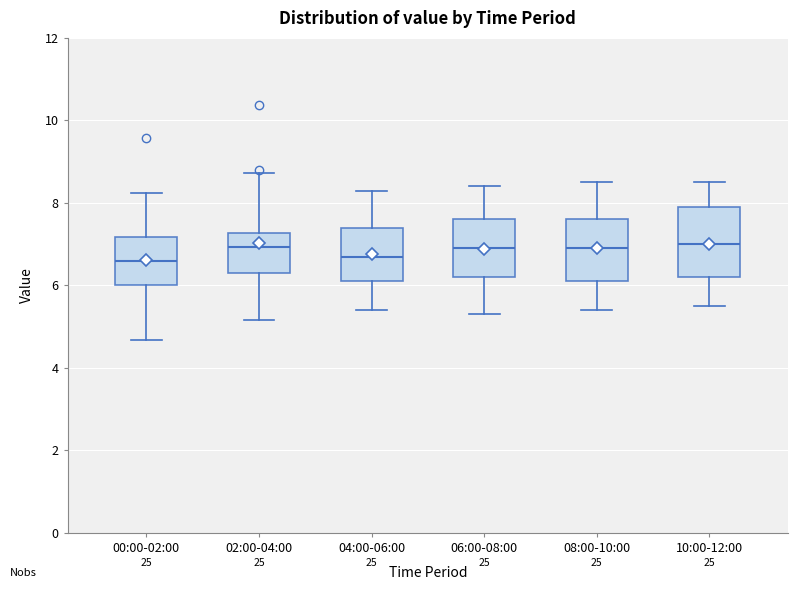

Where is the upper edge of the box for 06:00-08:00 on the y-axis? The values are not printed on the chart, so give them approximately, as read against the axis.

7.6